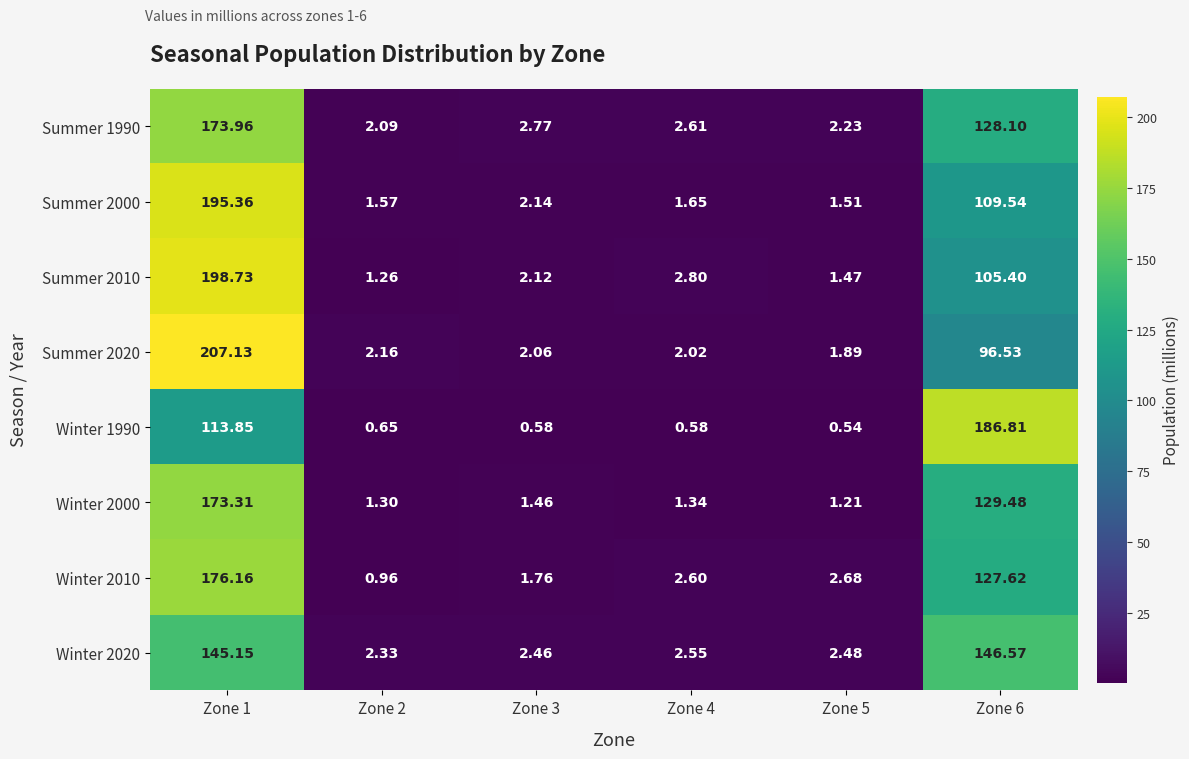

Is the value of Summer 2010 at Zone 6 greater than the value of Winter 2020 at Zone 4?

Yes